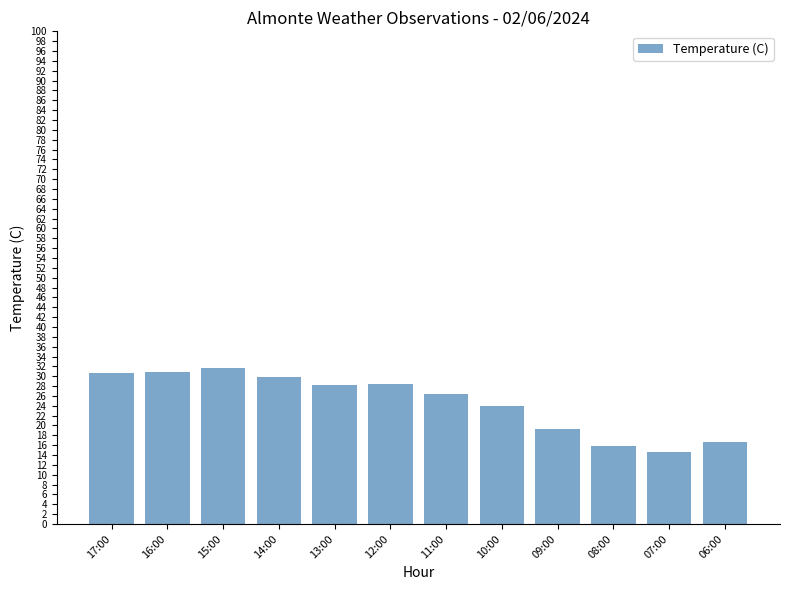

What is the value of the 7th bar from the left?

26.4